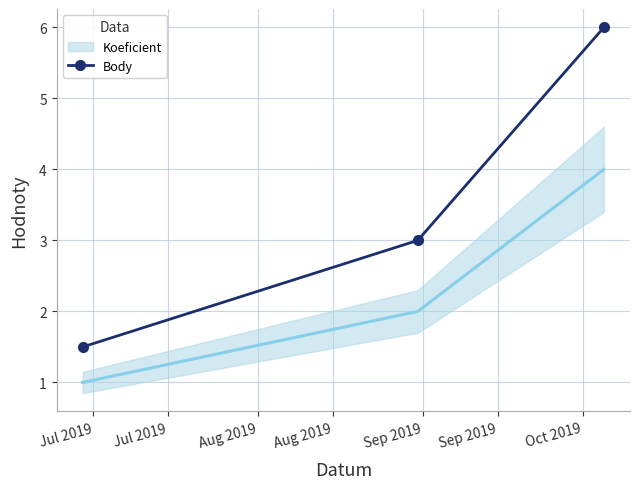

How many lines are shown in the chart?

1